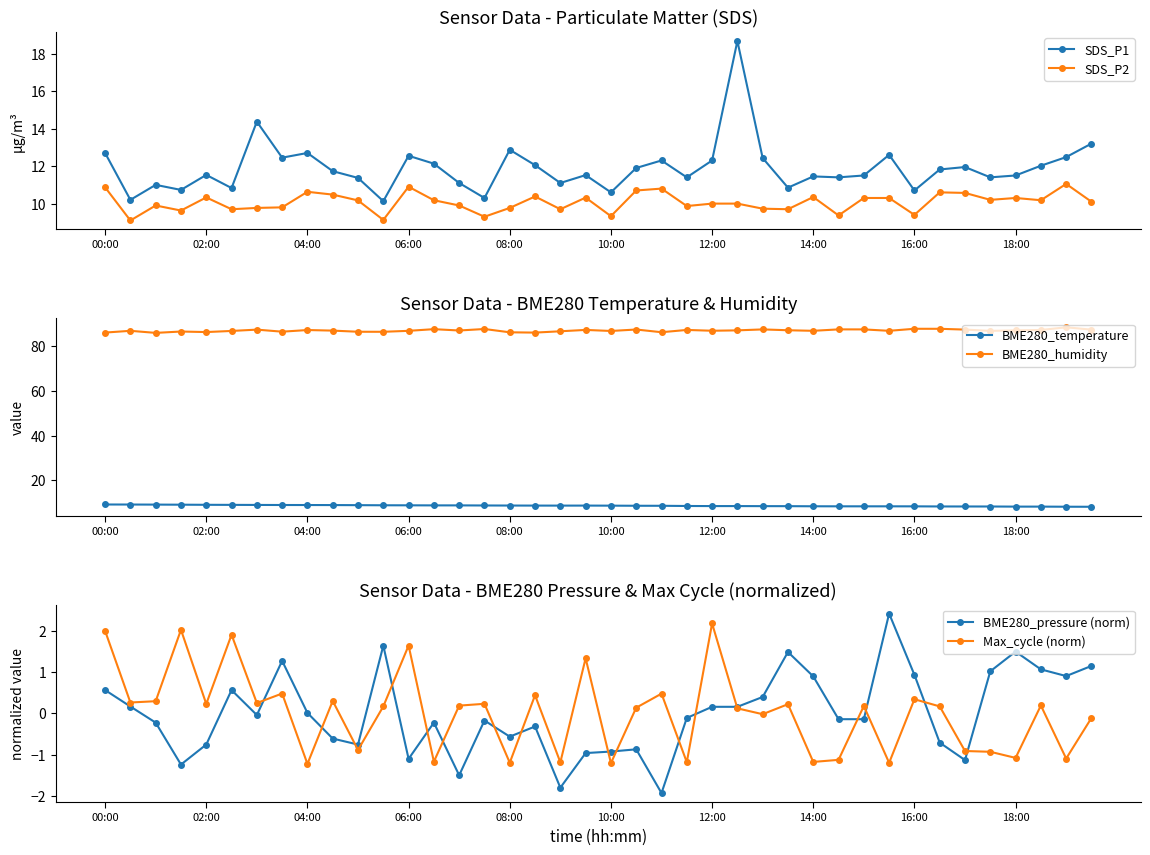

True or false: SDS_P2 has a value of 6.6 at 12:00.

False